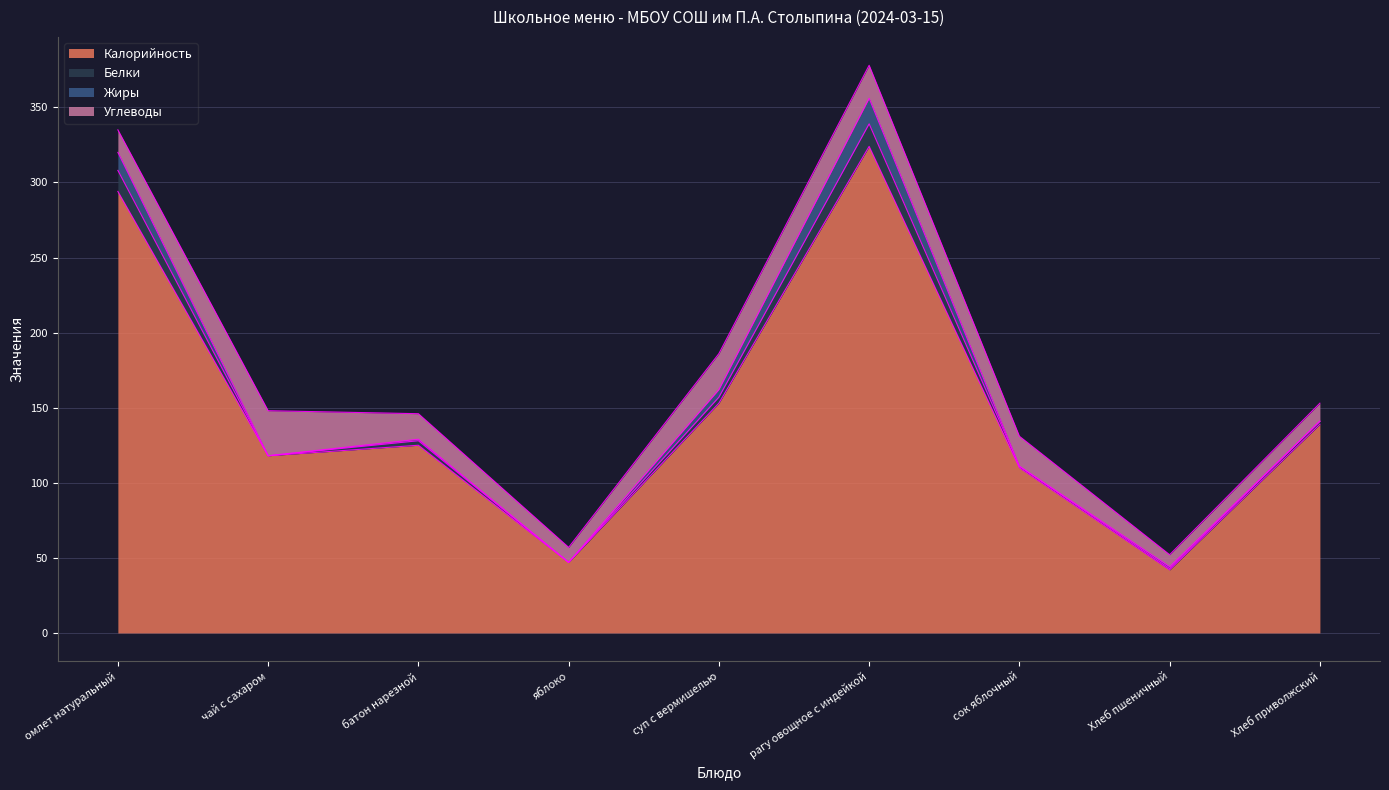

True or false: Жиры and Углеводы intersect in this chart.

False